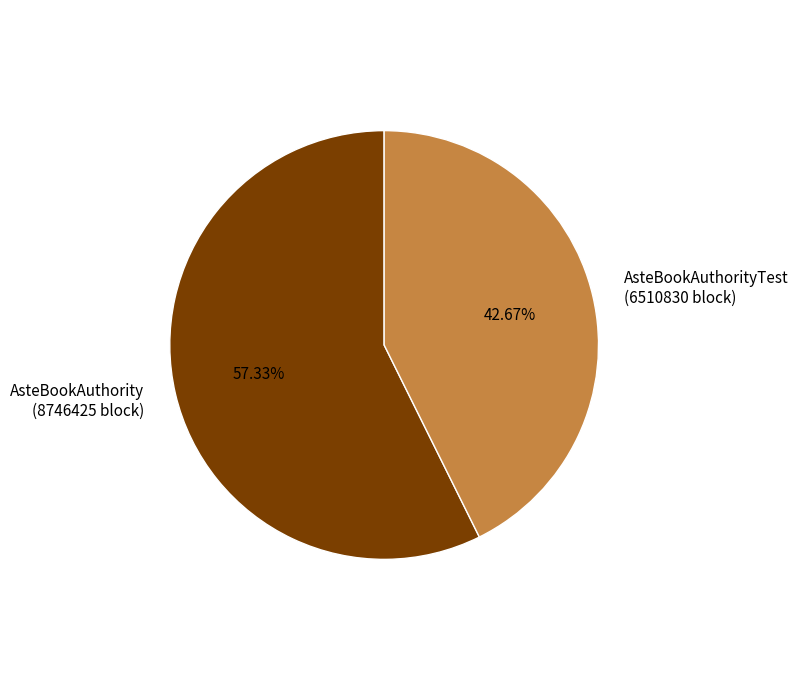

Which has a higher value, AsteBookAuthorityTest (6510830 block) or AsteBookAuthority (8746425 block)?

AsteBookAuthority (8746425 block)